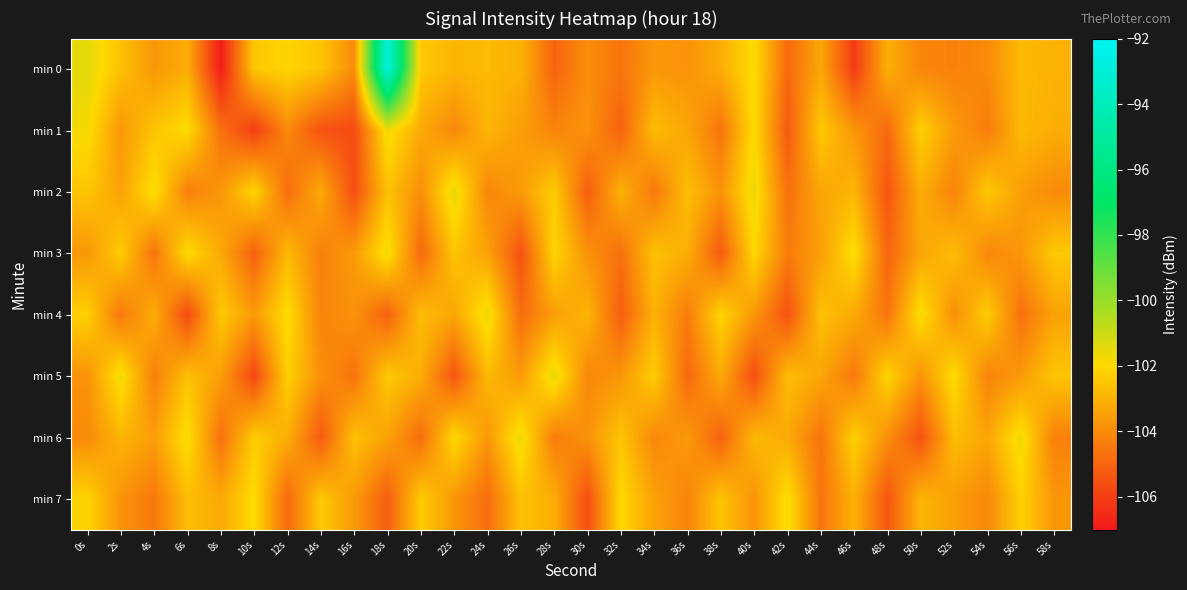

How many distinct data groups are displayed?

8